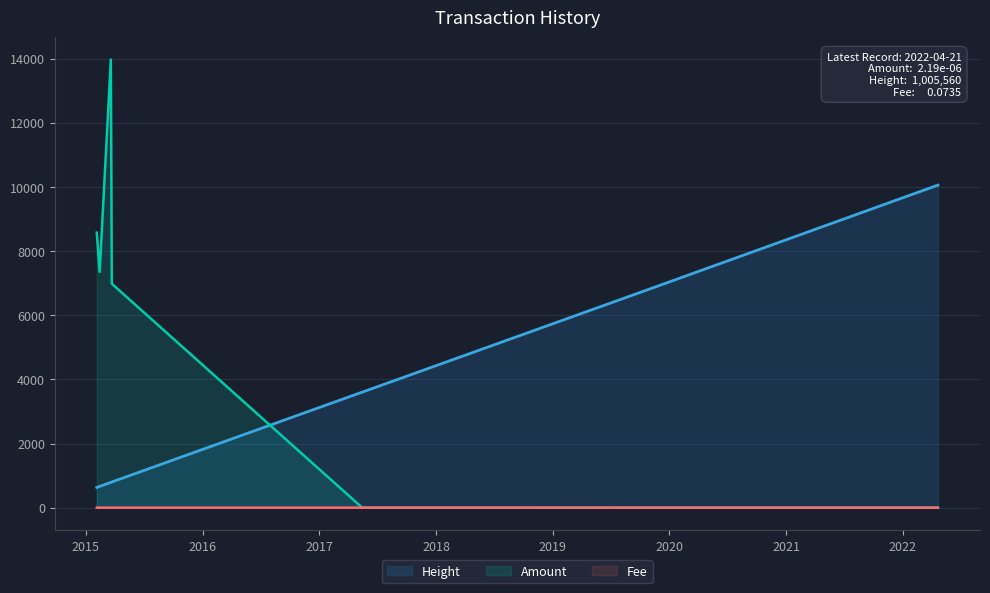

List the series in order of their peak value, lowest first.

Fee, Height, Amount